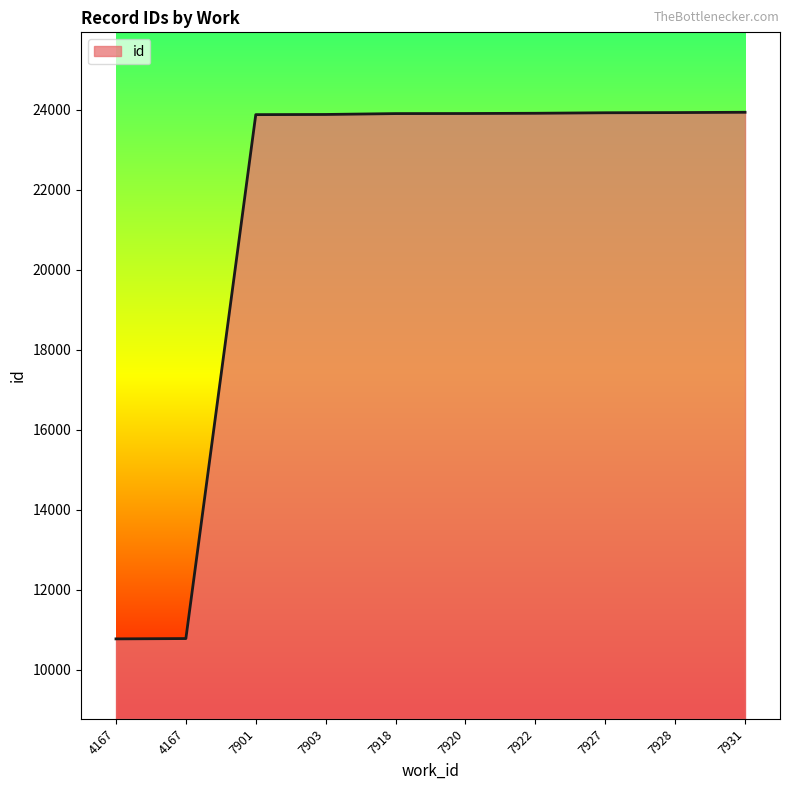

The chart shows a value of 33097 at 7928. True or false?

False